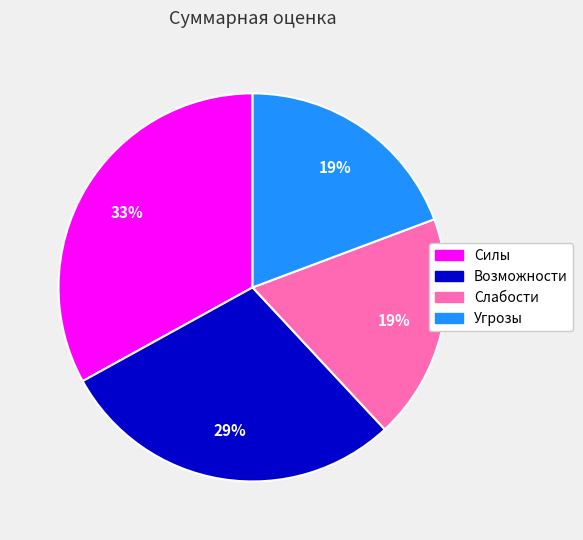

The Силы slice represents 27% of the pie. True or false?

False